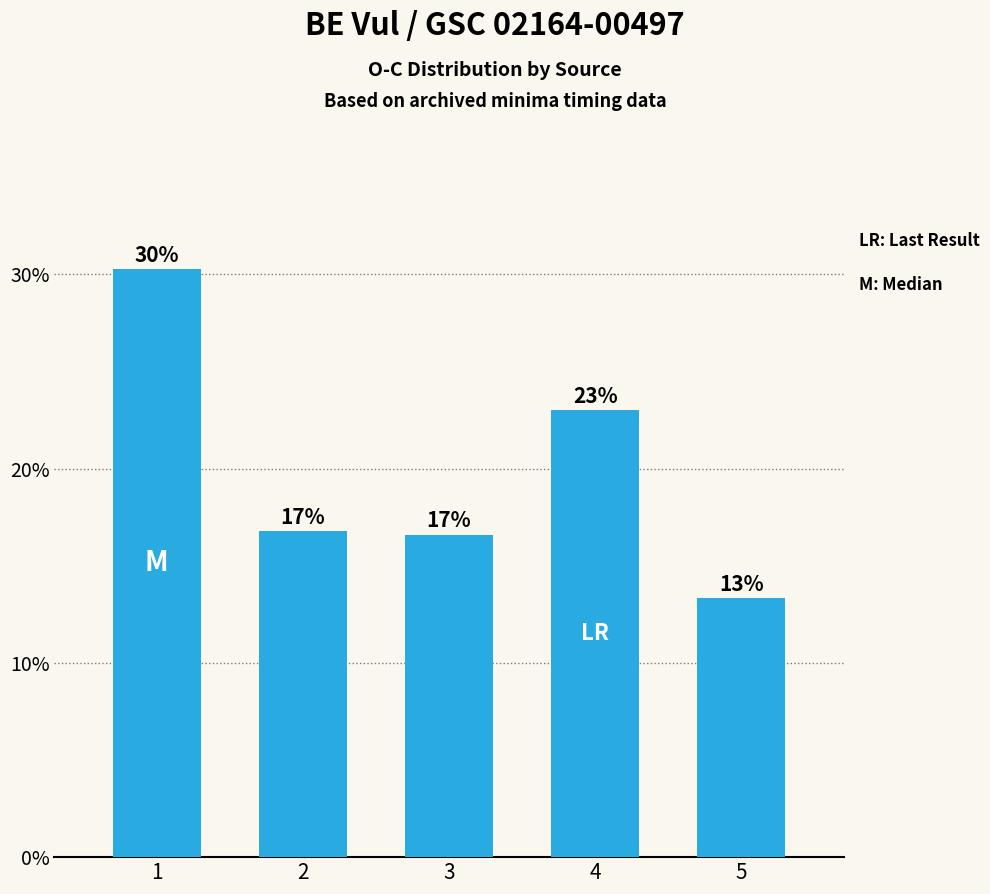

Are the bars horizontal?

No